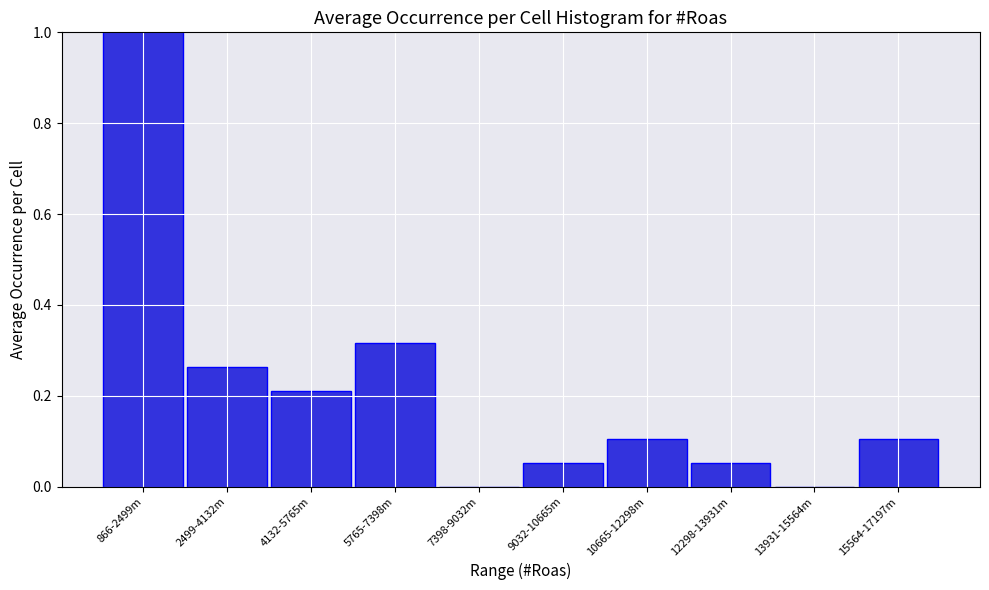

What is the maximum value shown in the chart?

1.0